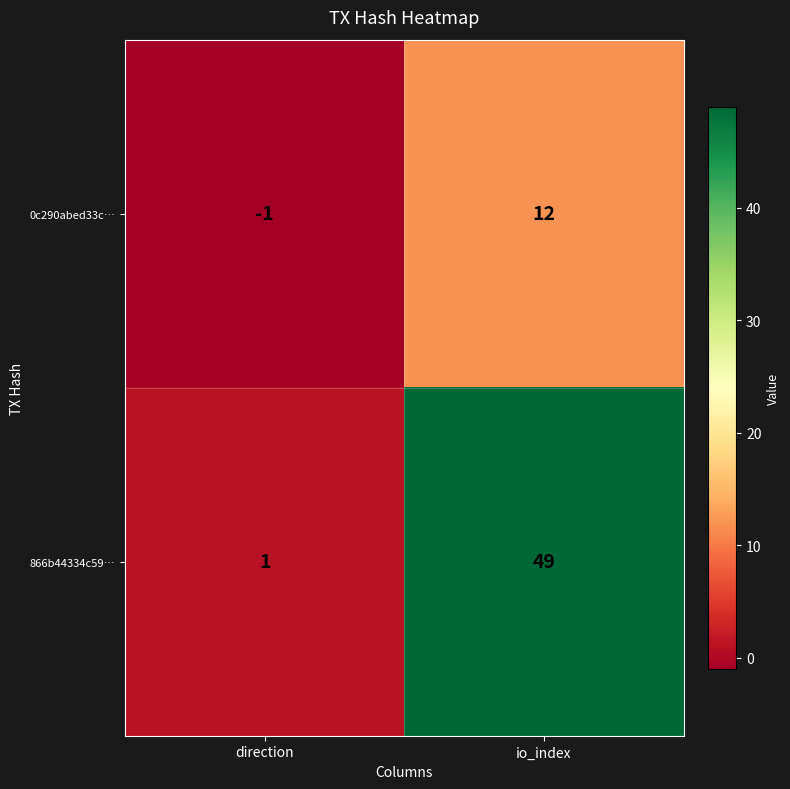

What is the difference between the maximum and minimum values in the 866b44334c59… series?

48